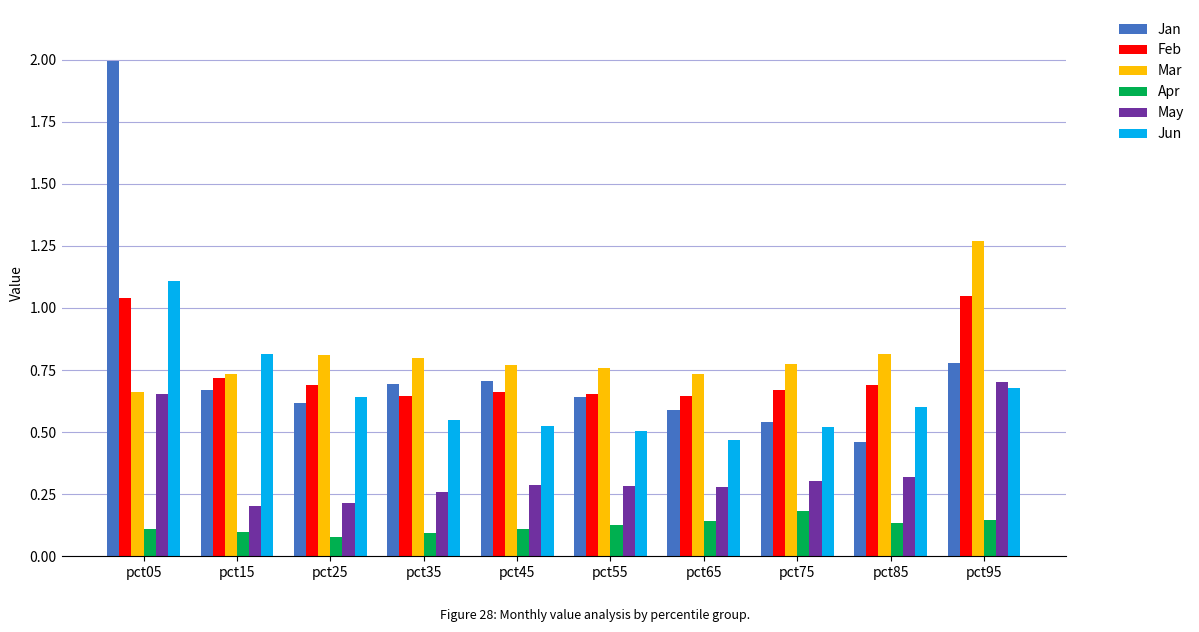

Which series has the widest spread of values?

Jan